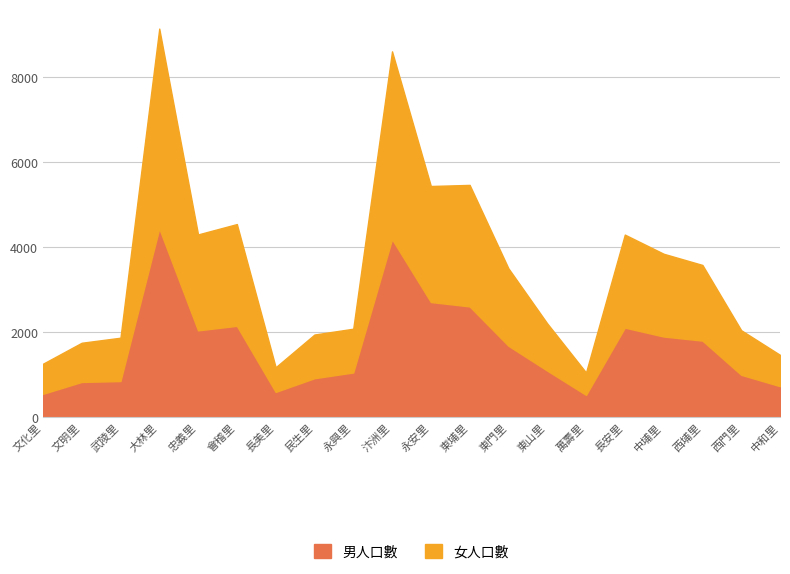

Which series changed the most between 永安里 and 中埔里?

男人口數